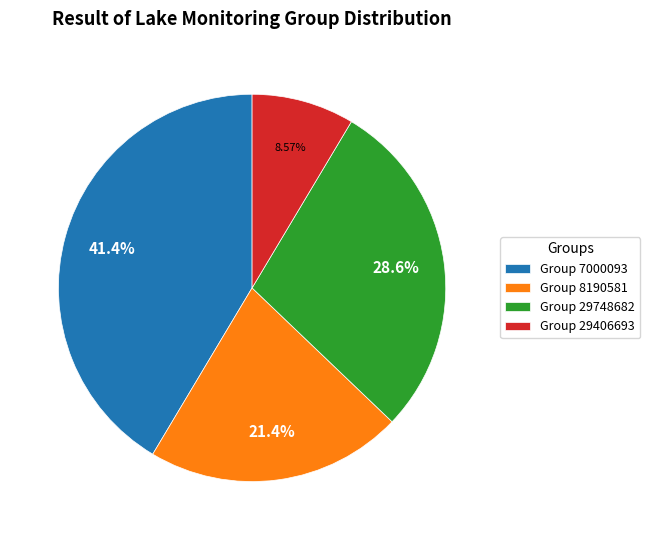

Do Group 29748682 and Group 29406693 together represent more than half of the pie?

No